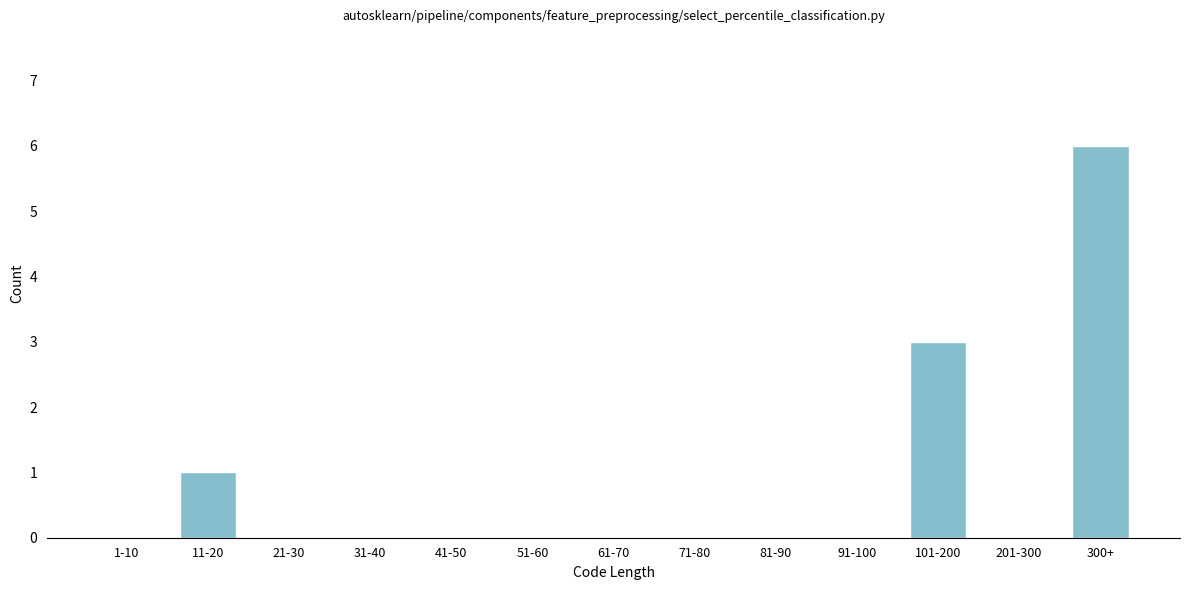

Reading left to right, list all the values displayed in this chart.

1-10=0	11-20=1	21-30=0	31-40=0	41-50=0	51-60=0	61-70=0	71-80=0	81-90=0	91-100=0	101-200=3	201-300=0	300+=6